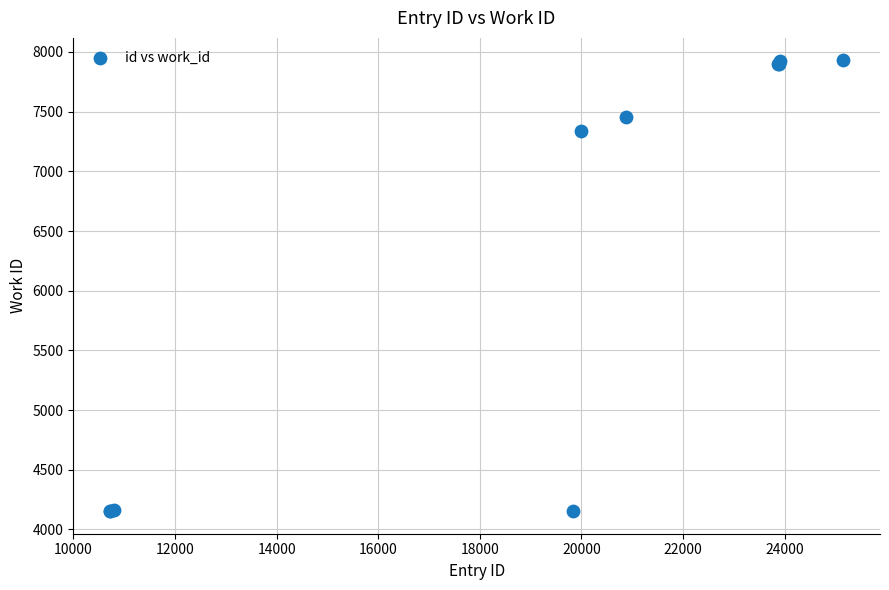

What Y value in the scatter plot is closest to 6041?

7338